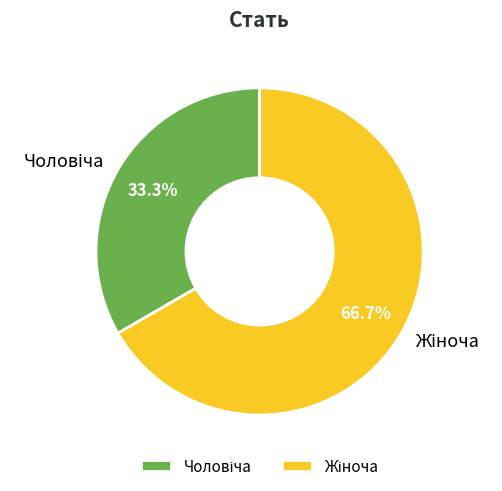

Is there a majority slice in this chart?

Yes